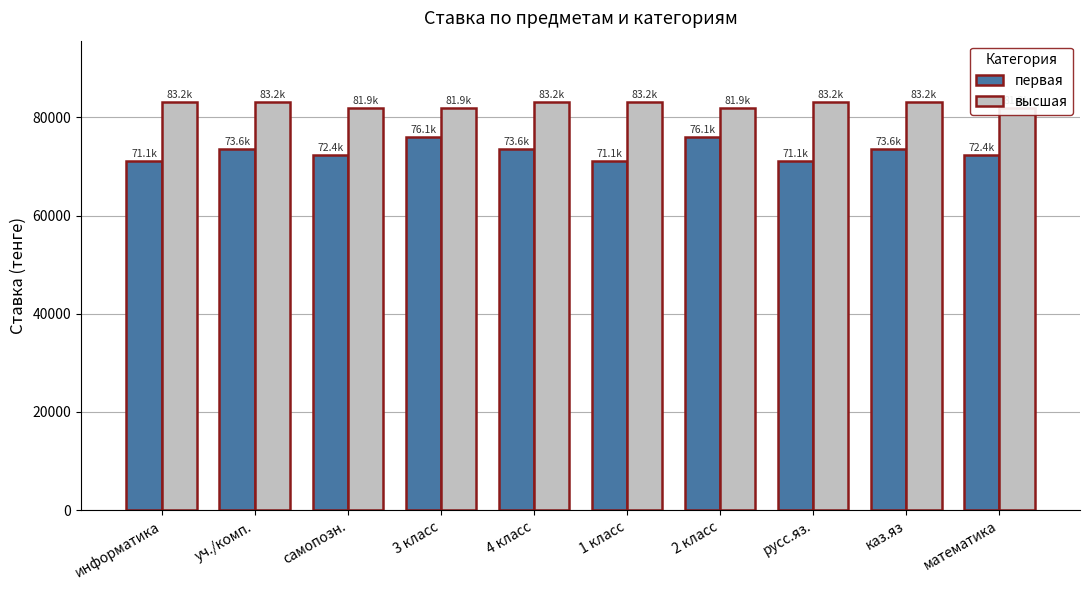

Rank the series by their average value, from lowest to highest.

первая, высшая